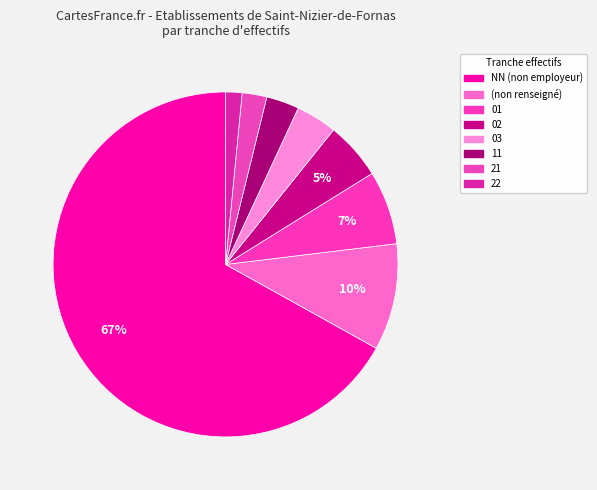

To the nearest percent, what portion does 02 represent?

5%